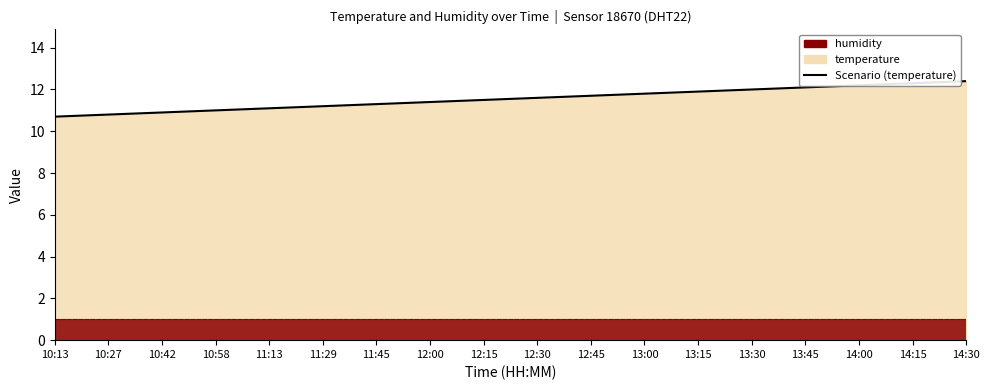

List the labels in order of value, largest first.

14:30, 14:15, 14:00, 13:45, 13:30, 13:15, 13:00, 12:45, 12:30, 12:15, 12:00, 11:45, 11:29, 11:13, 10:58, 10:42, 10:27, 10:13